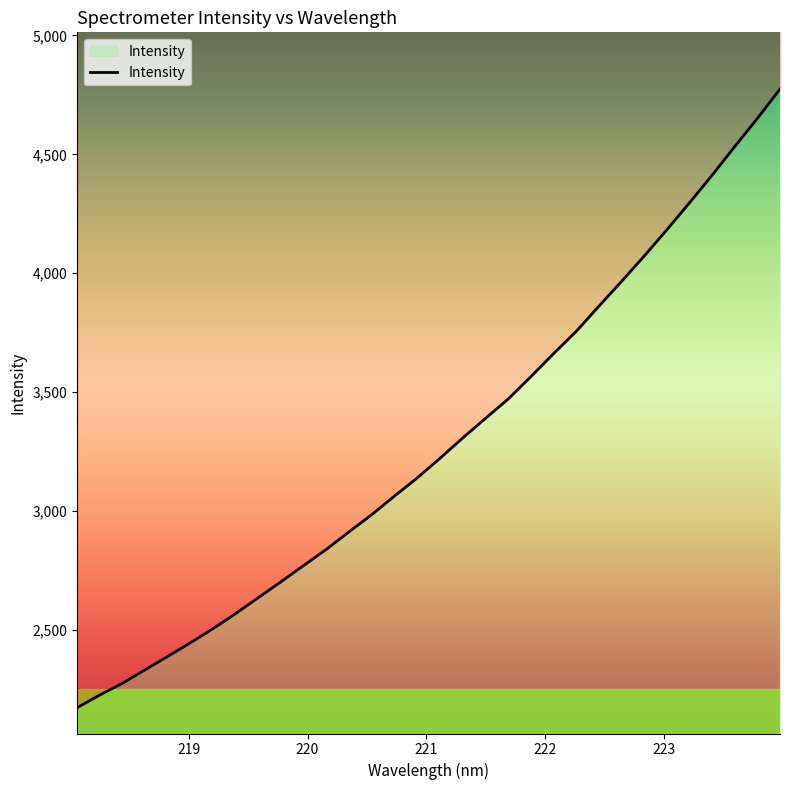

List the labels in order of value, largest first.

223.9802, 223.7895, 223.5987, 223.408, 223.2172, 223.0264, 222.8355, 222.6447, 222.4538, 222.263, 222.0721, 221.8812, 221.6902, 221.4993, 221.3083, 221.1174, 220.9264, 220.7354, 220.5444, 220.3533, 220.1623, 219.9712, 219.7801, 219.589, 219.3979, 219.2067, 219.0156, 218.8244, 218.6332, 218.442, 218.2508, 218.0596